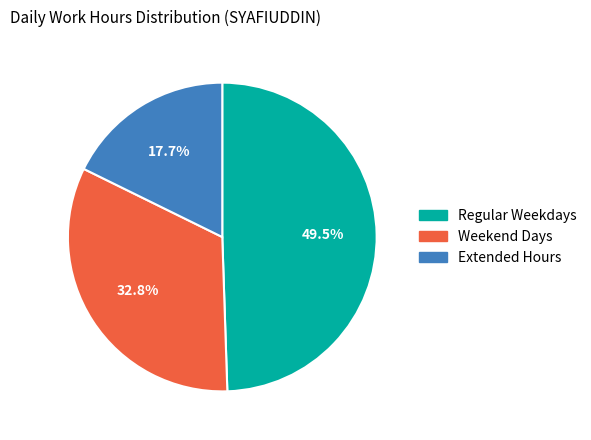

Does any single category account for the majority?

No